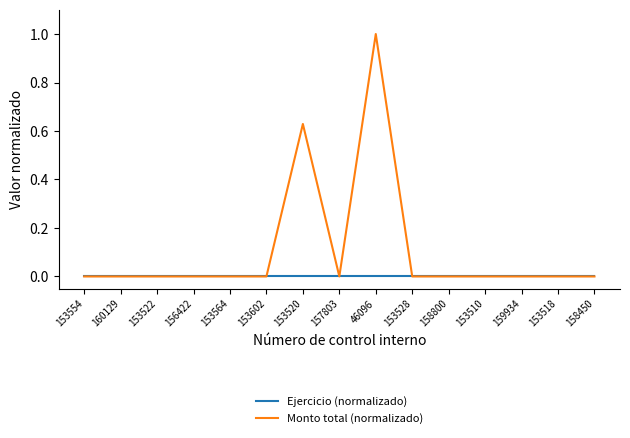

What is the sum of all Monto total (normalizado) values?

1.6